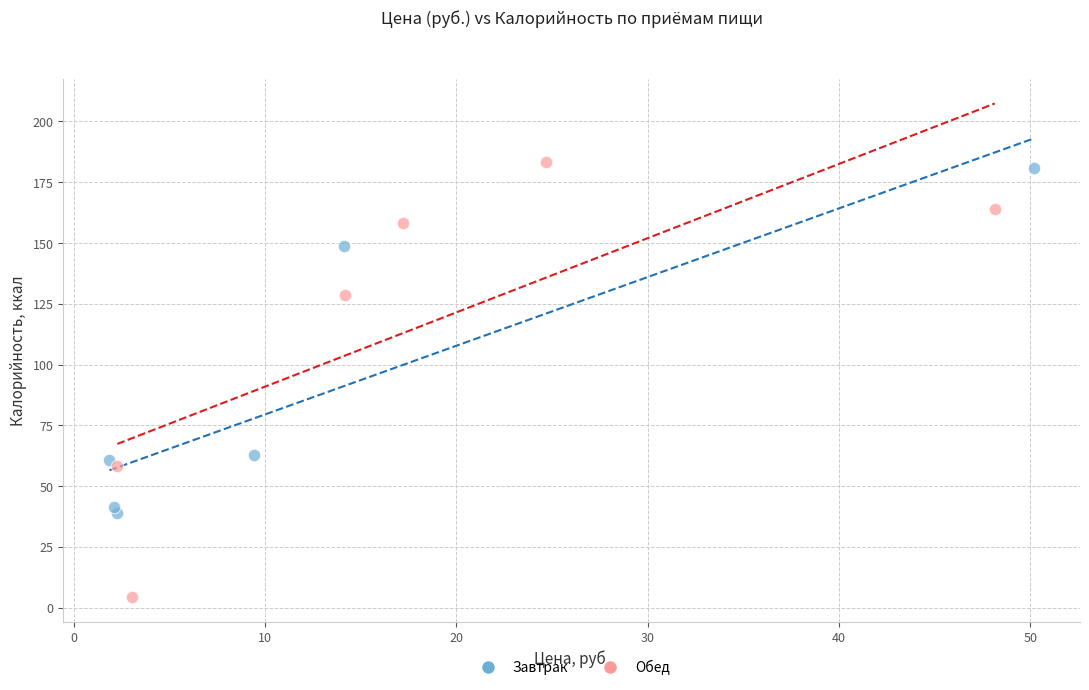

Which series has the largest Y range (max minus min)?

Обед